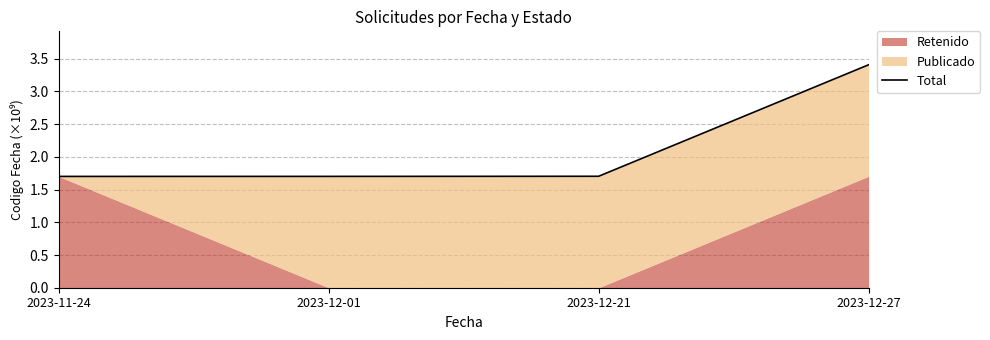

True or false: there are more than 0 points higher than both neighbors.

False